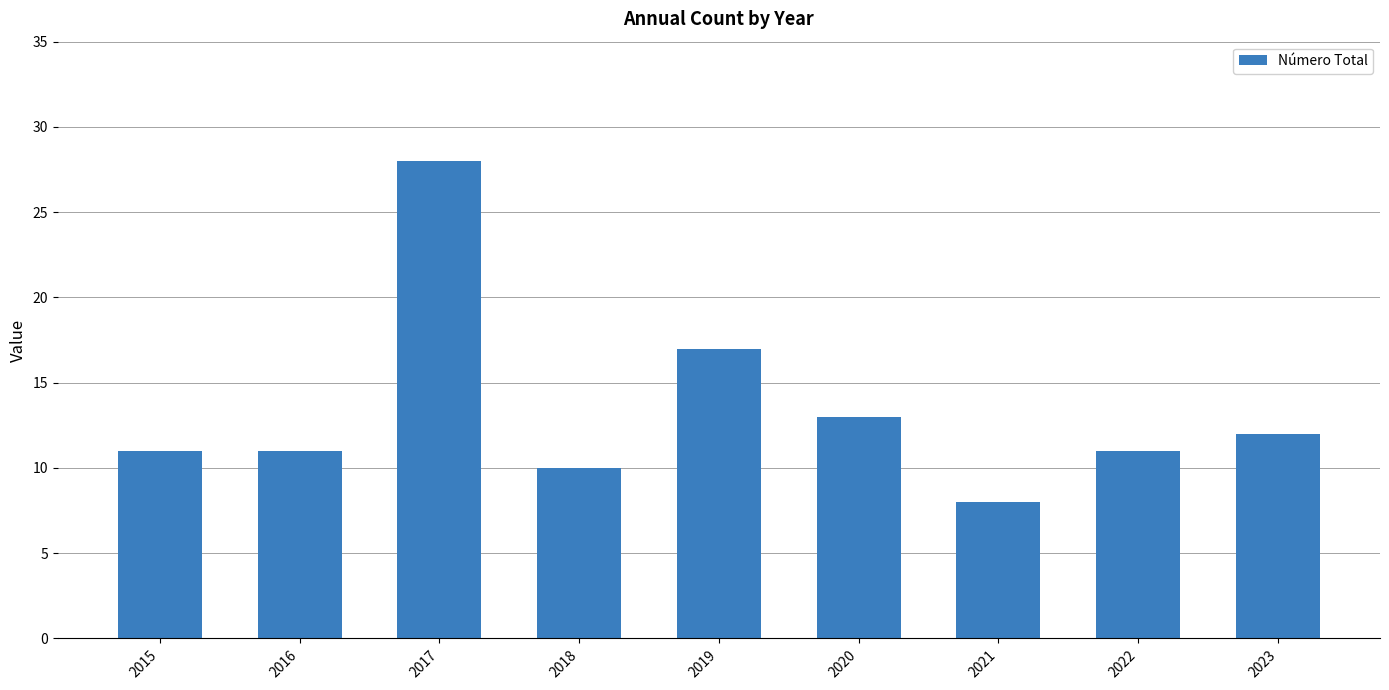

What is the change in value from 2020 to 2021?

-5